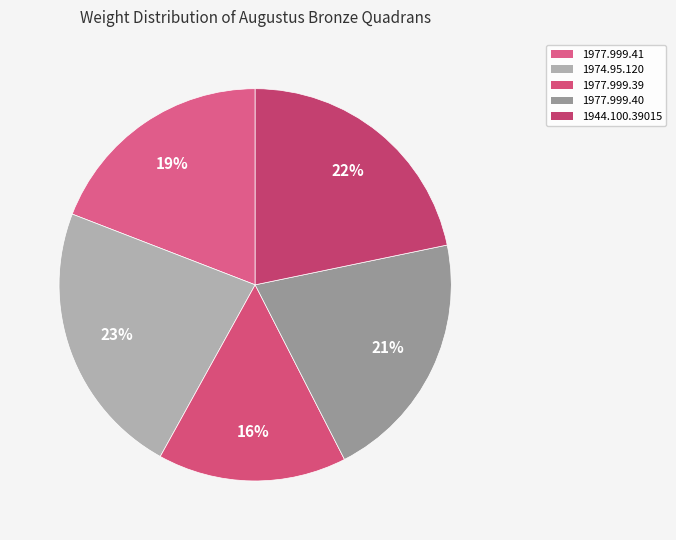

How much of the chart is everything except 1977.999.39?

84.4%